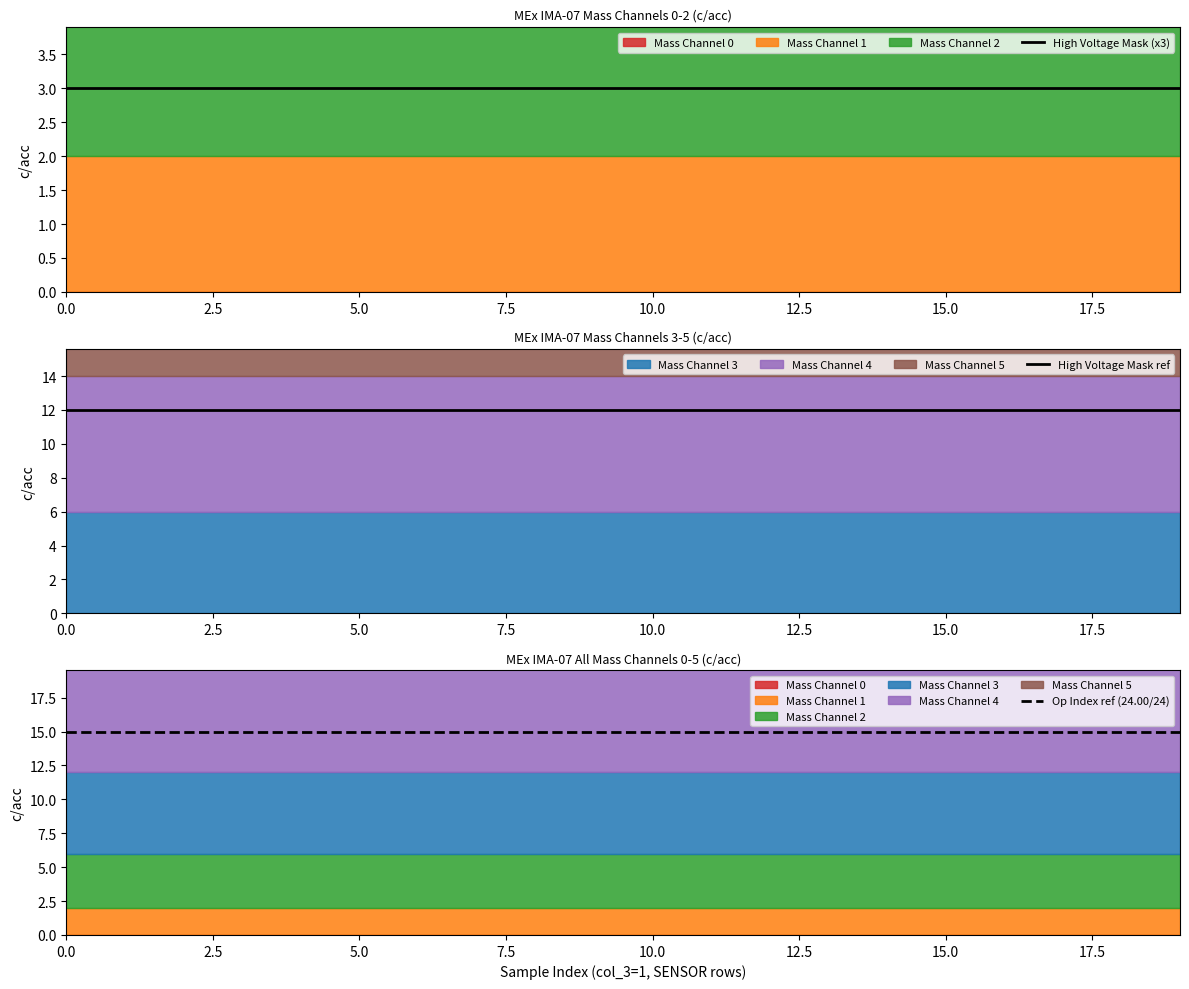

True or false: High Voltage Mask ref and High Voltage Mask (x3) cross at least once.

False